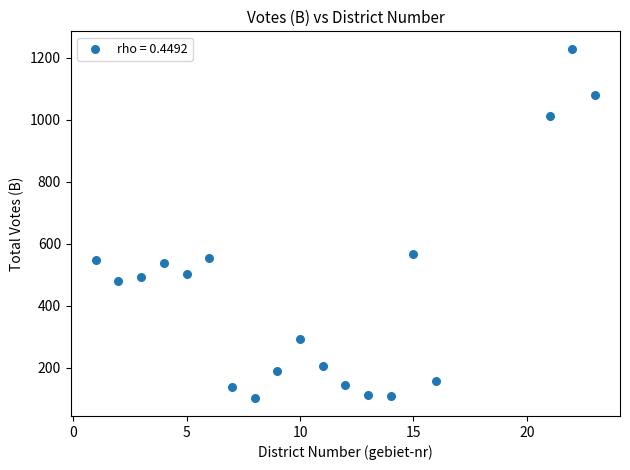

What is the range of X values (max minus min)?

22